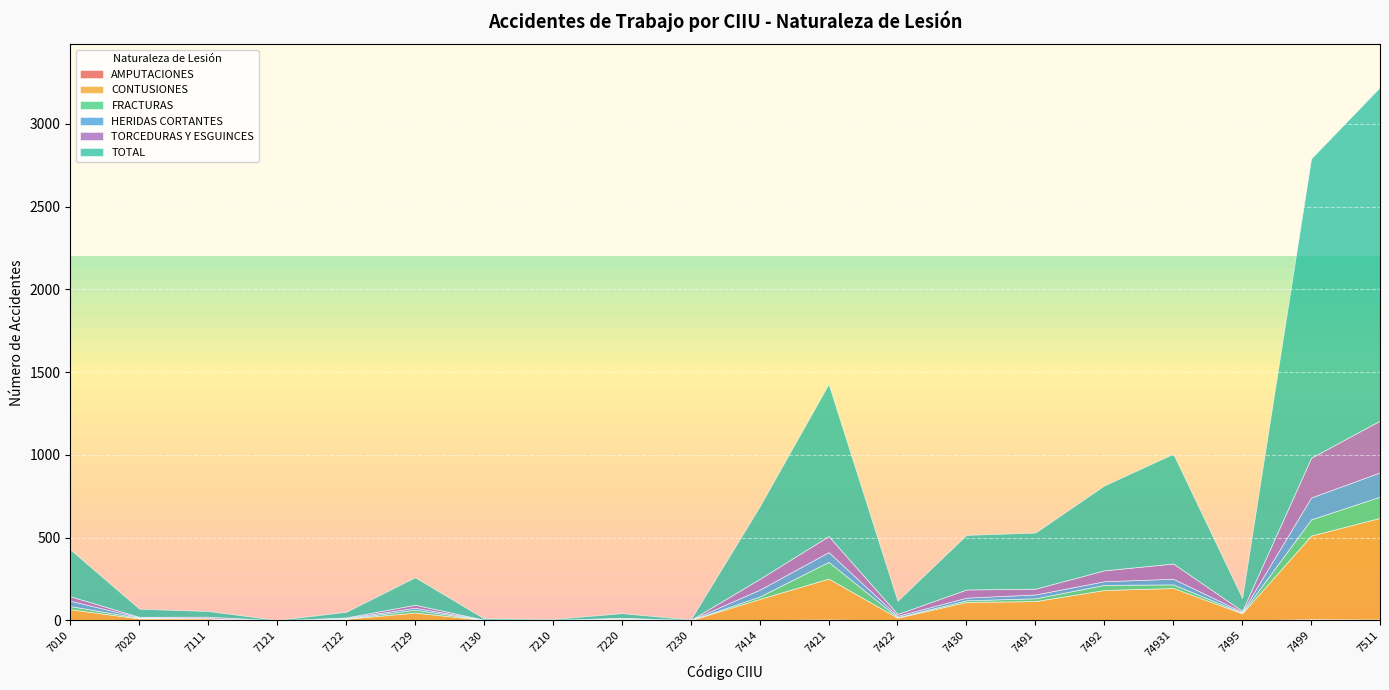

What position from the left is 7492?

16